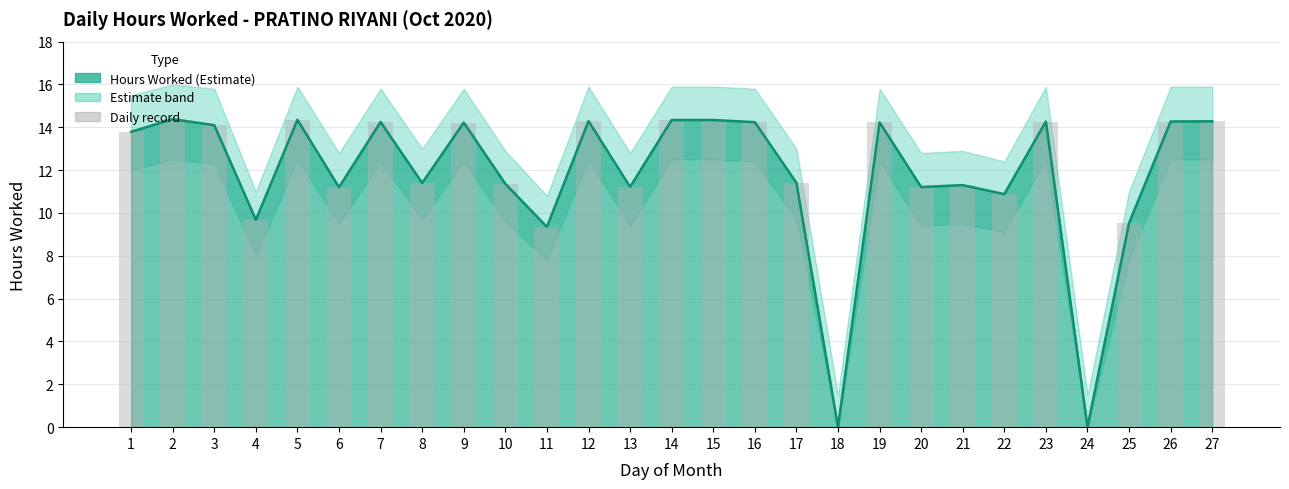

What is the value of the 20th bar from the left?

11.2